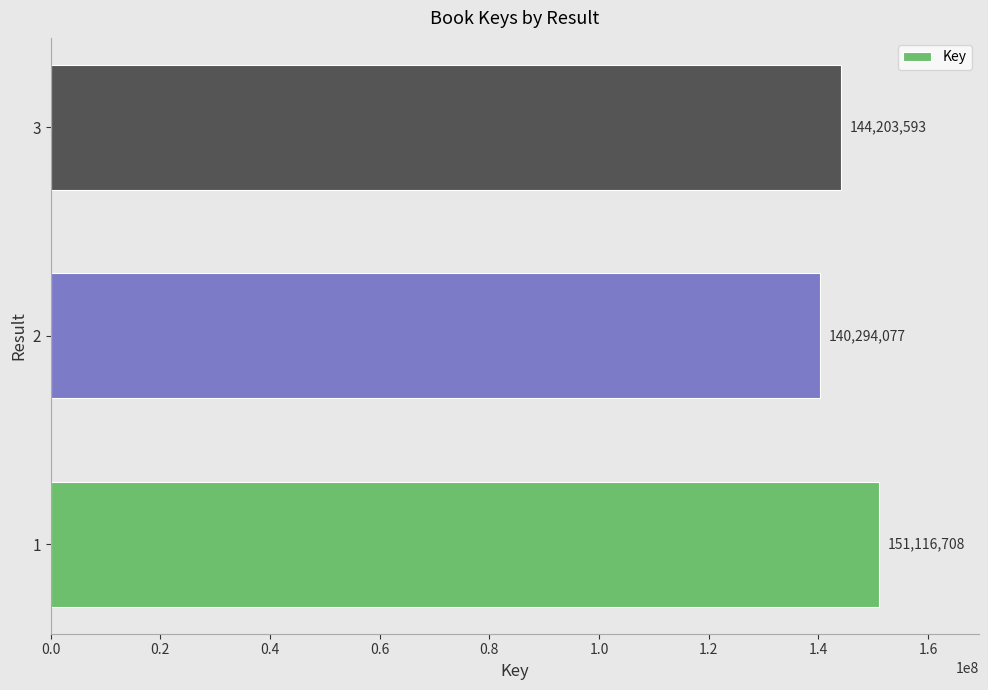

Rank the categories by value from lowest to highest.

2, 3, 1